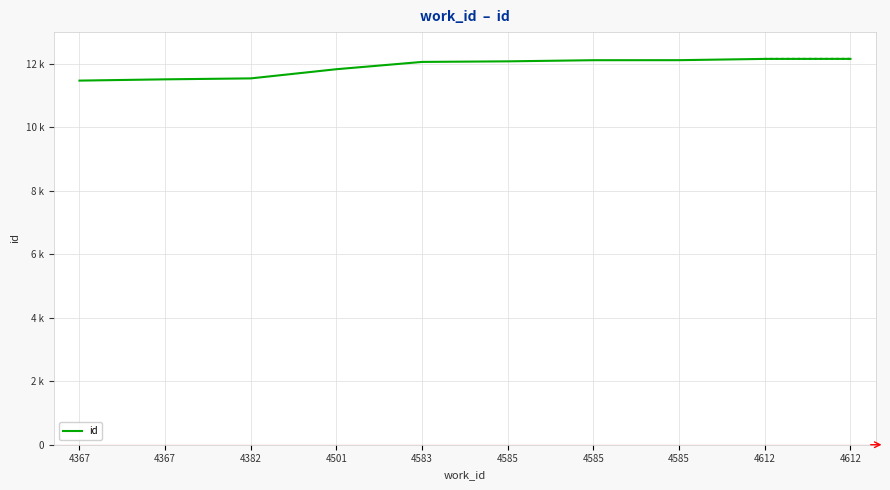

Is this an area chart (filled region under the line)?

No